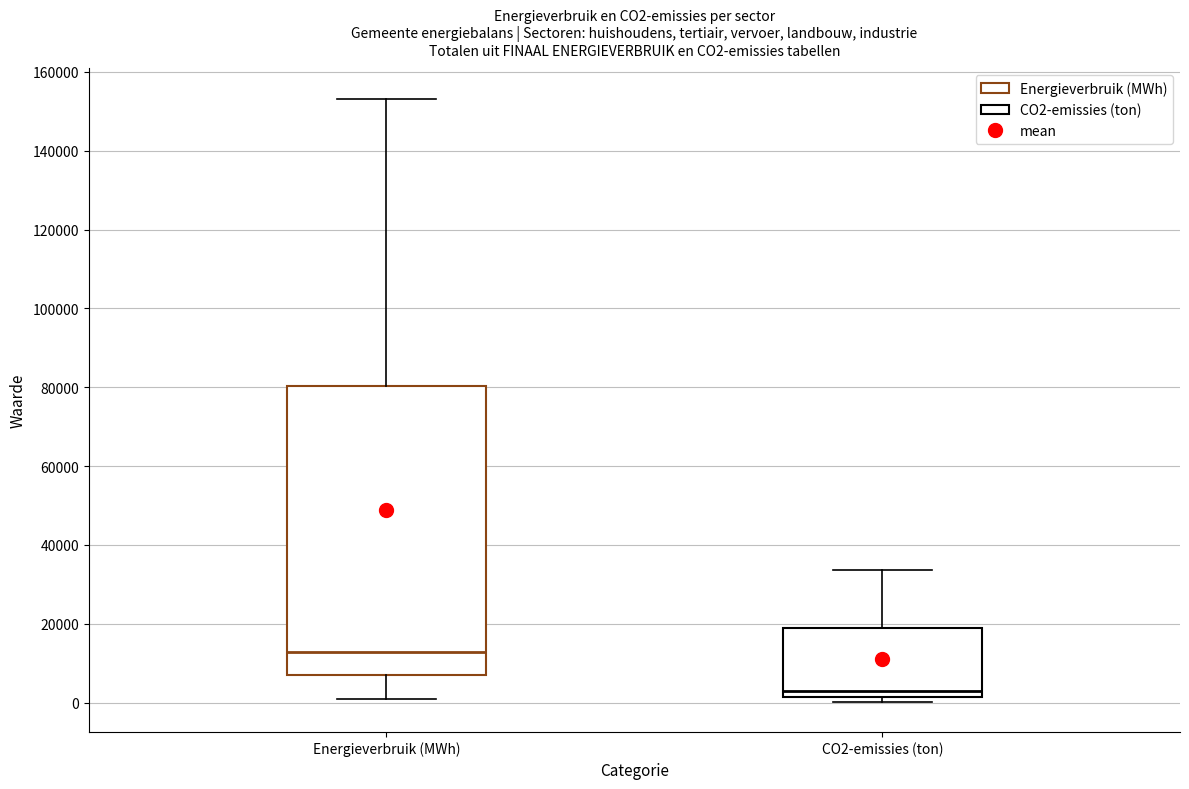

Comparing the boxes themselves (not the whiskers), which one is the tallest?

Energieverbruik (MWh)